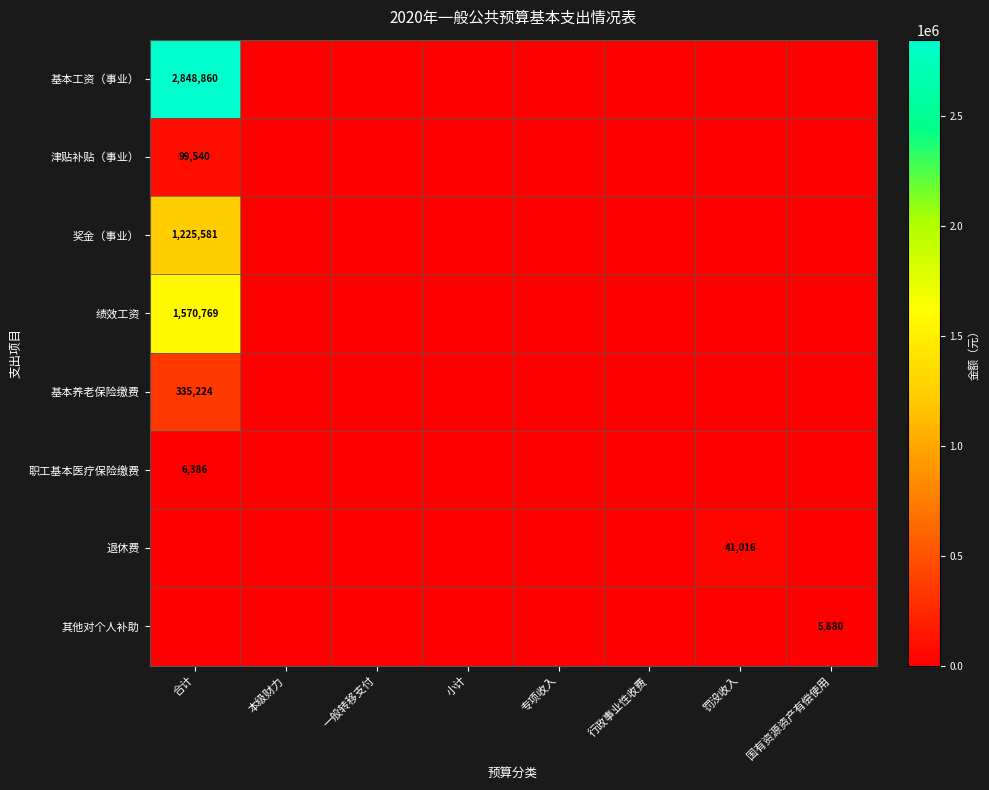

At how many categories does at least one series exceed 420204?

1